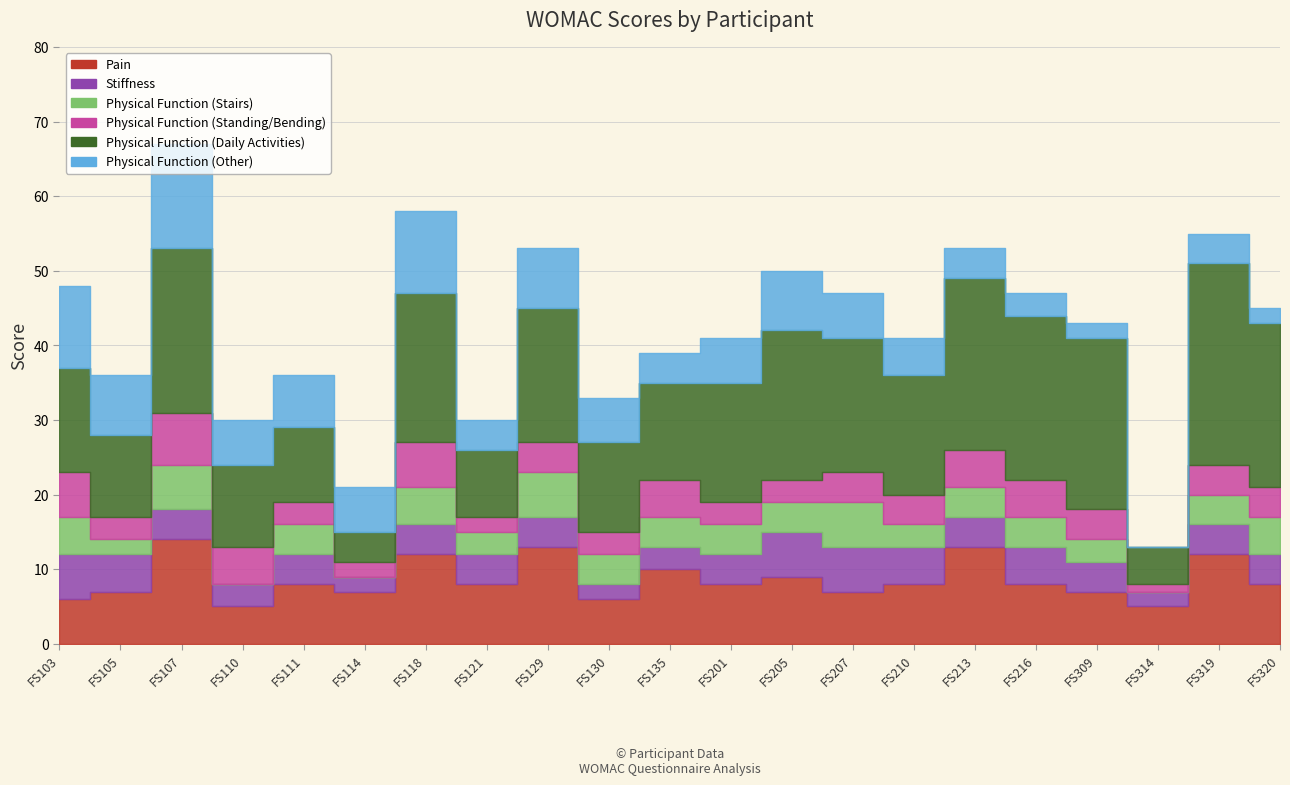

How many interior local valleys does the Physical Function (Other) series have?

6